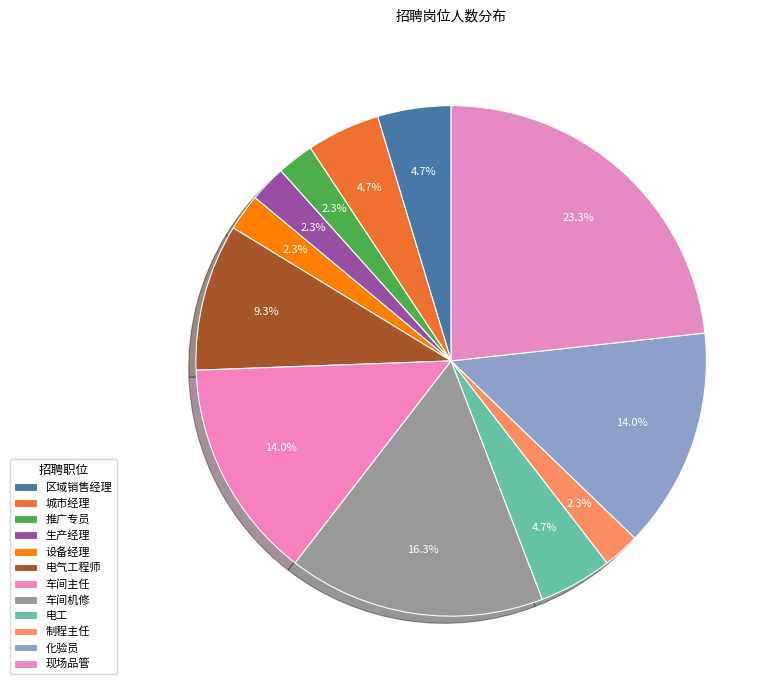

Count the number of slices in the pie.

12